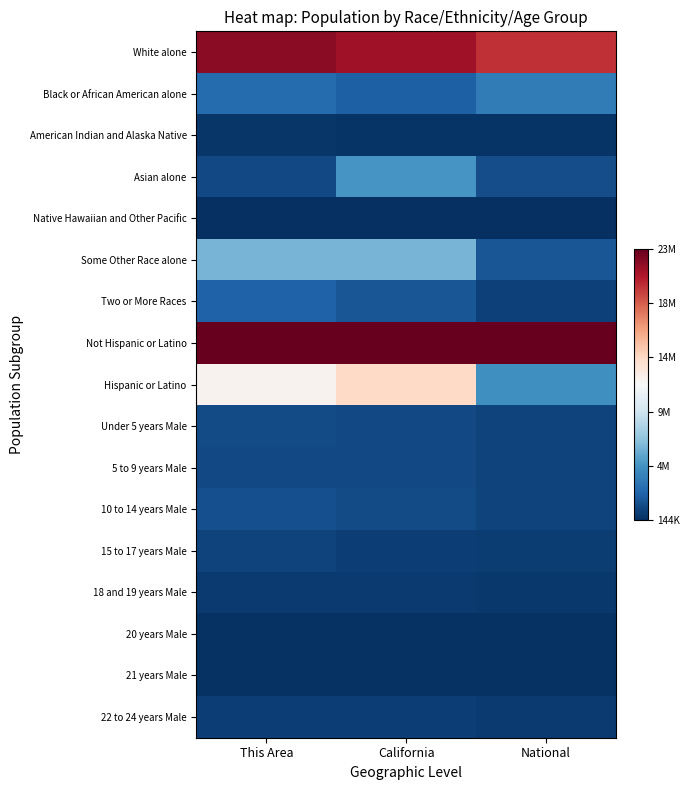

Between This Area and California, which series saw the biggest shift?

Asian alone